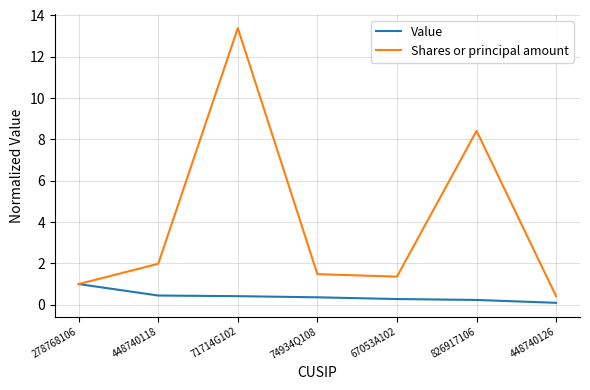

List the series in order of their overall mean, highest first.

Shares or principal amount, Value